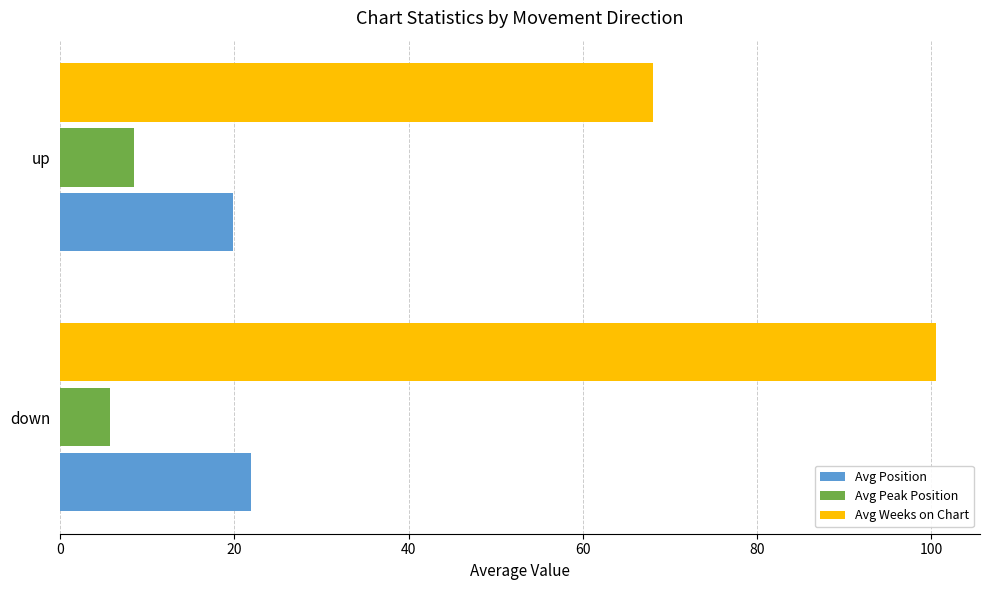

Which series has the widest spread of values?

Avg Weeks on Chart